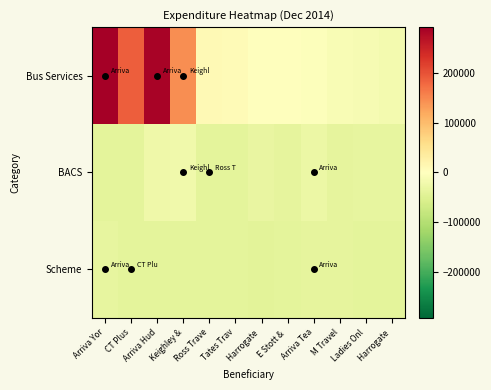

Reading left to right, list all the values displayed in this chart.

Bus Services: Arriva Yor=293264.2	CT Plus=190158.2	Arriva Hud=287026.2	Keighley &=145359.2	Ross Trave=10389.2	Tates Trav=8229.2	Harrogate =1513.2	E Stott & =512.2	Arriva Tea=-2898.8	M Travel=-10592.8	Ladies Onl=-12904.8	Harrogate =-16555.8
BACS: Arriva Yor=-41166.8	CT Plus=-40015.8	Arriva Hud=-24263.8	Keighley &=-22510.8	Ross Trave=-40543.8	Tates Trav=-41158.8	Harrogate =-32624.8	E Stott & =-38415.8	Arriva Tea=-28461.8	M Travel=-38894.8	Ladies Onl=-35487.8	Harrogate =-36011.8
Scheme: Arriva Yor=-36244.8	CT Plus=-40873.8	Arriva Hud=-39620.8	Keighley &=-40191.8	Ross Trave=-40420.8	Tates Trav=-39215.8	Harrogate =-41497.8	E Stott & =-39520.8	Arriva Tea=-36841.8	M Travel=-38330.8	Ladies Onl=-41166.8	Harrogate =-40015.8